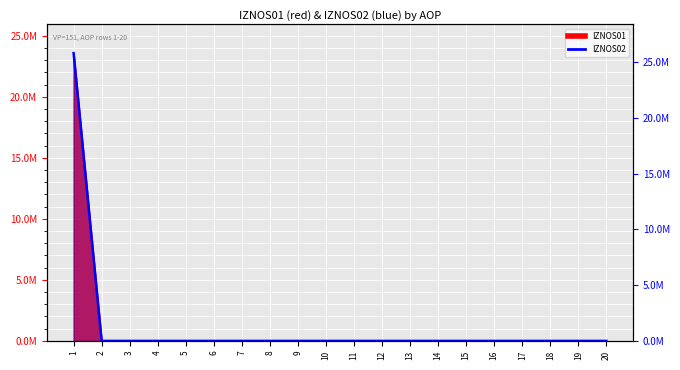

What is the maximum value shown in the chart?

25823678.5